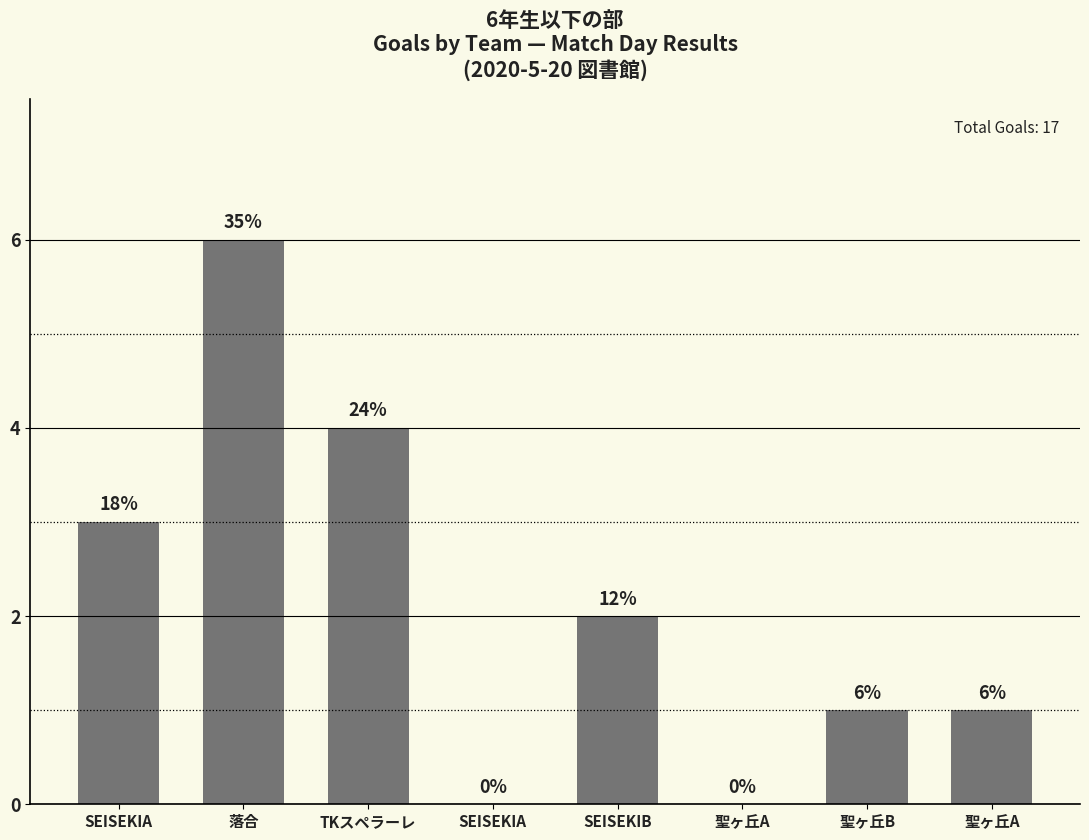

How many values are above zero?

6